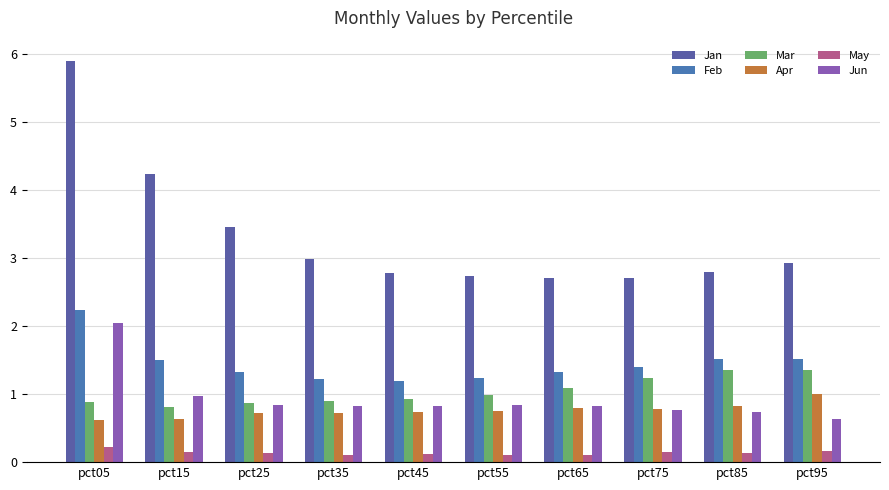

What are all the series names shown in the legend?

Jan, Feb, Mar, Apr, May, Jun